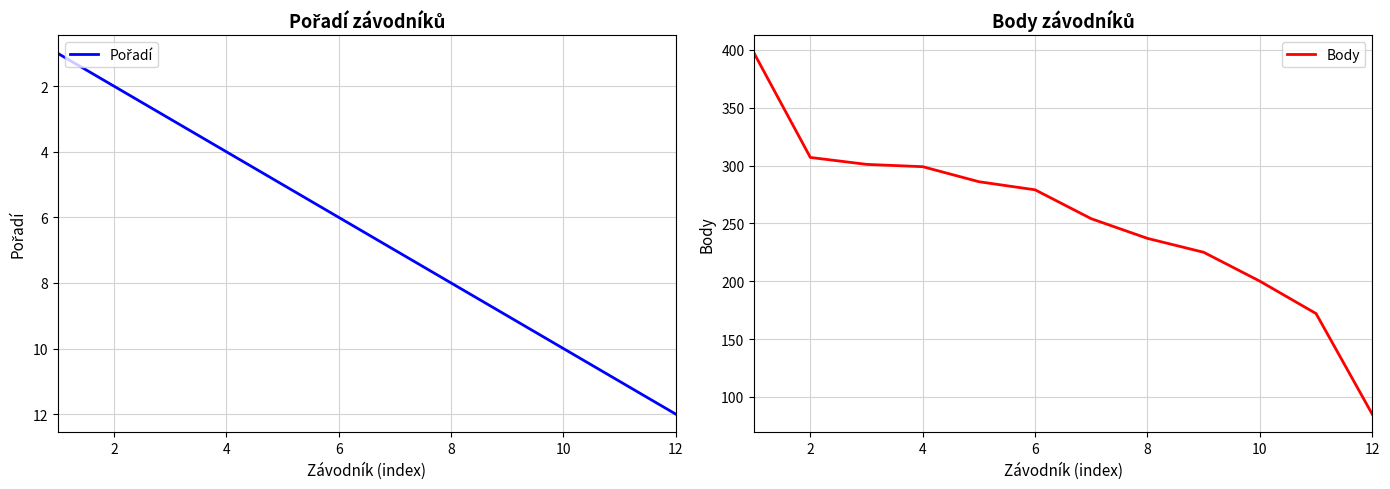

Which category has the lowest value in the Body series?

12